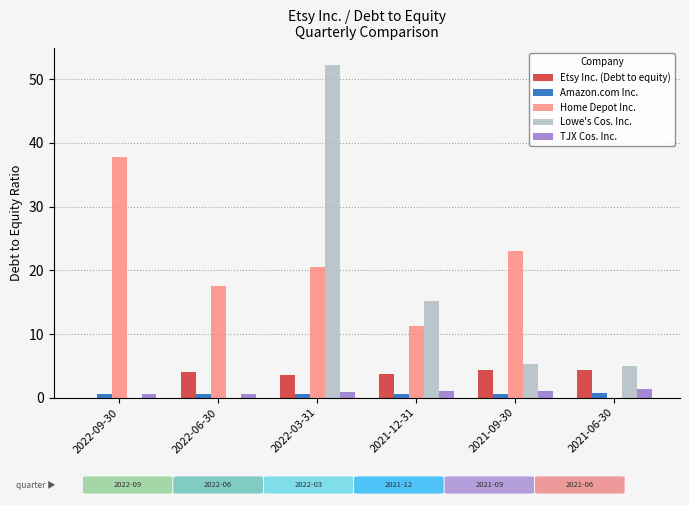

What is the spread (max minus min) of values at 2021-09-30?

22.4